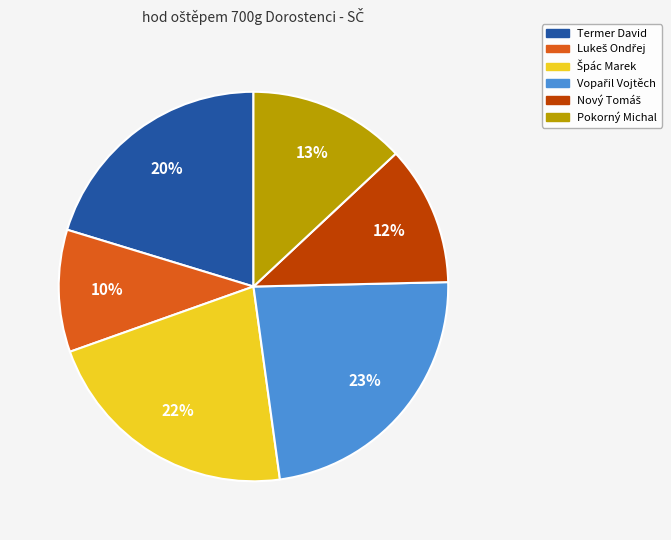

To the nearest percent, what is the average slice percentage?

17%